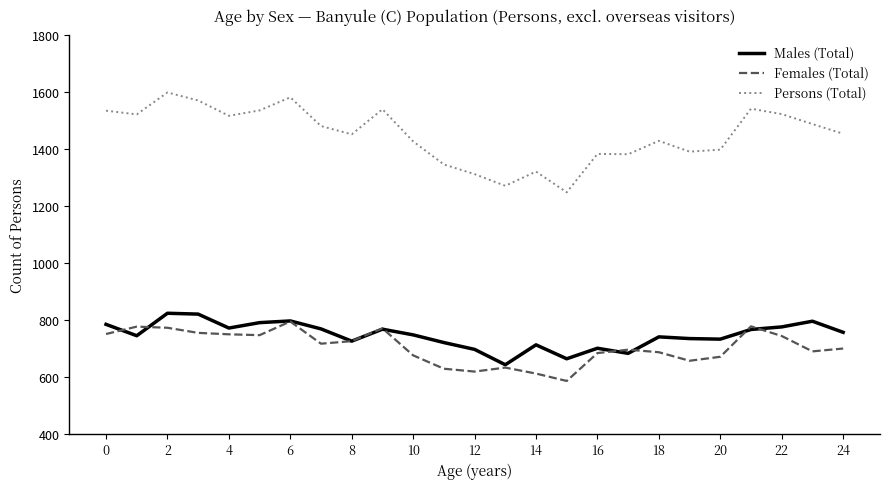

True or false: Females (Total) and Persons (Total) intersect in this chart.

False